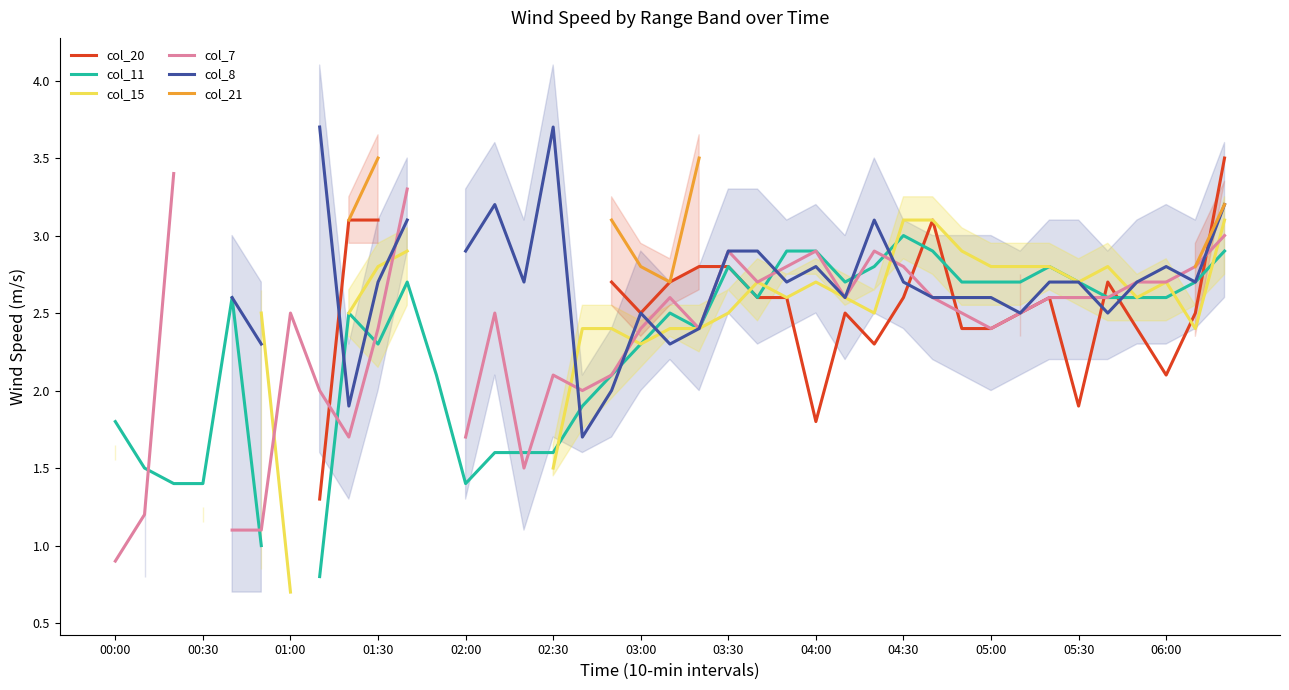

How many data points in col_20 are above 1?

25